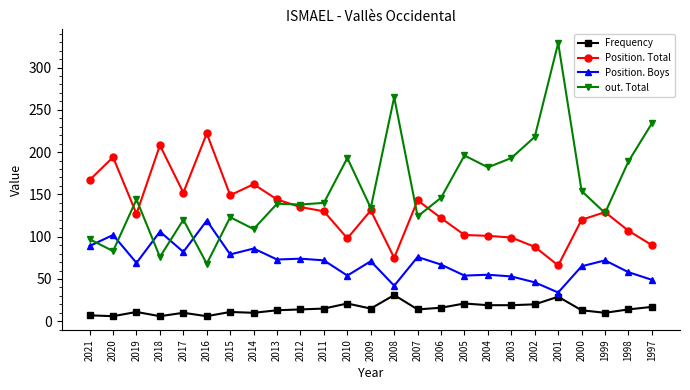

What is the sum of all Position. Total values?

3261